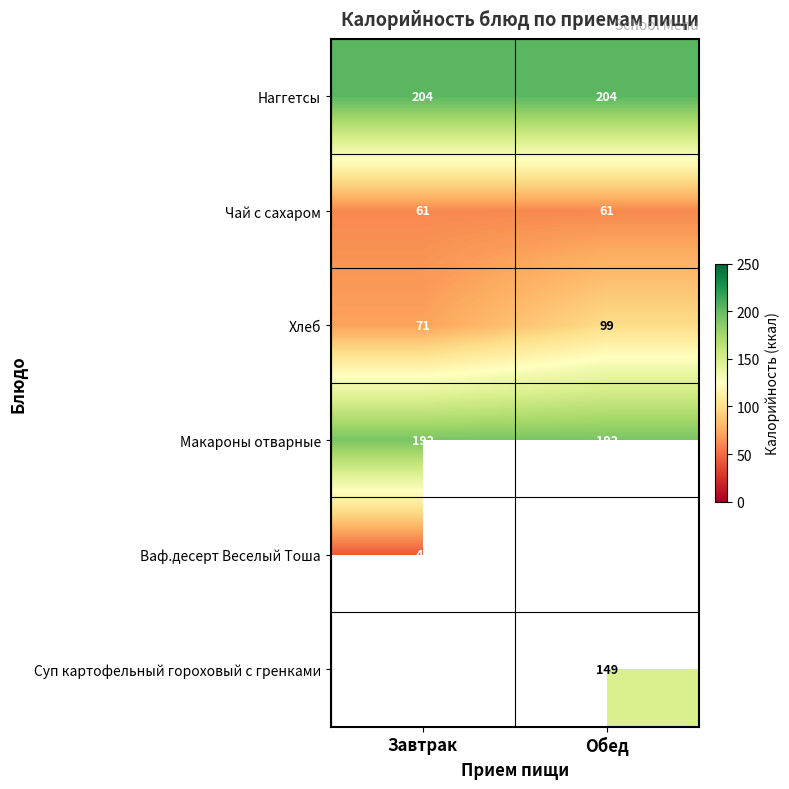

What is the lowest value of the Наггетсы series?

204